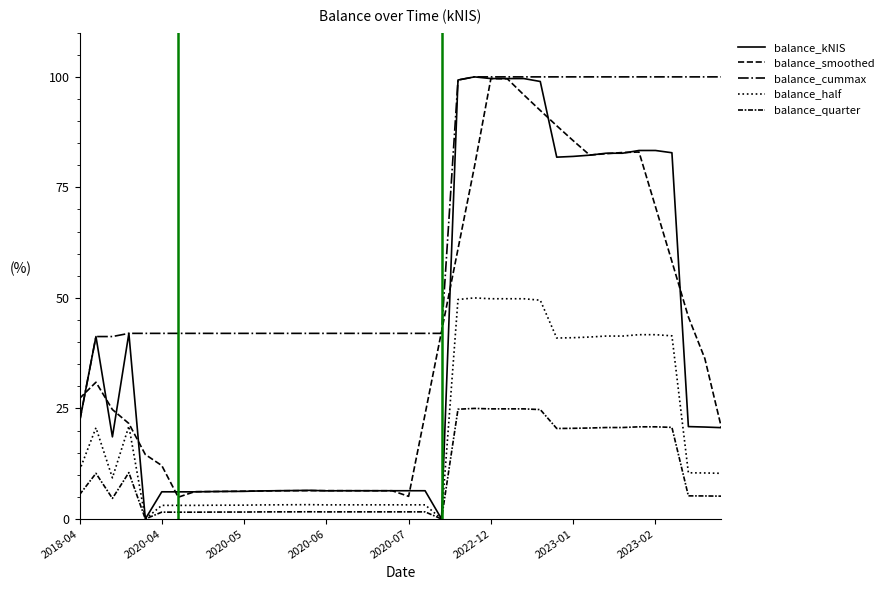

True or false: balance_kNIS and balance_smoothed cross at least once.

True